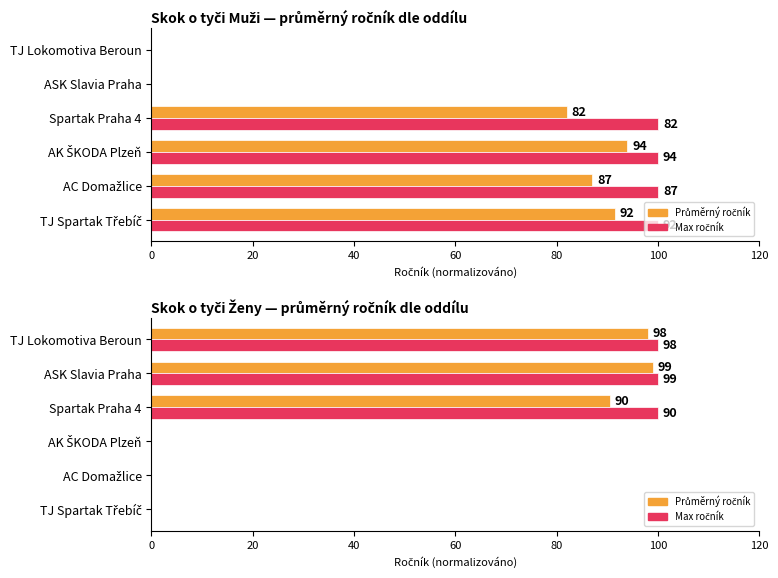

The value of Avg ročník (norm.) at TJ Lokomotiva Beroun is 168.0. True or false?

False